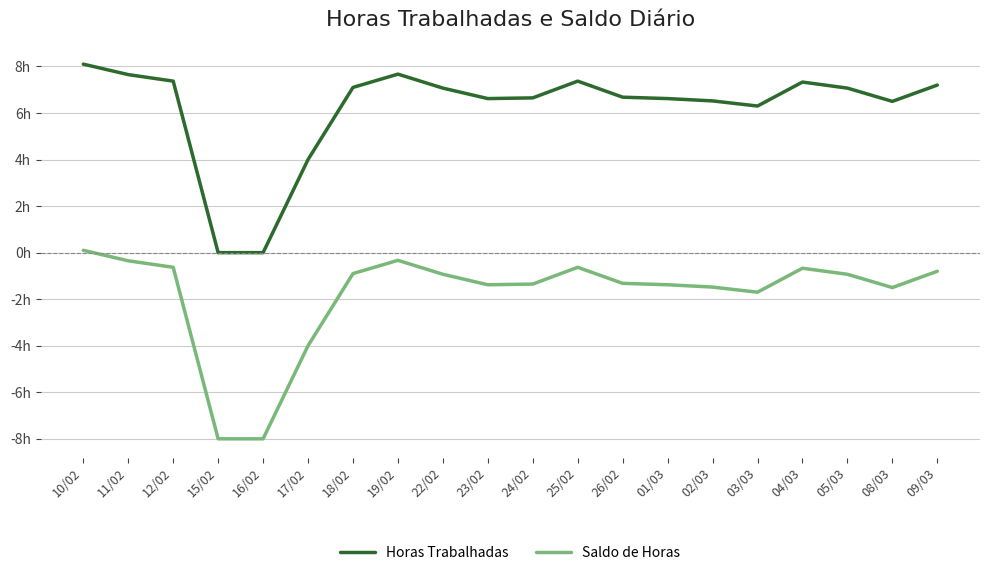

Does the chart have visible grid lines?

Yes